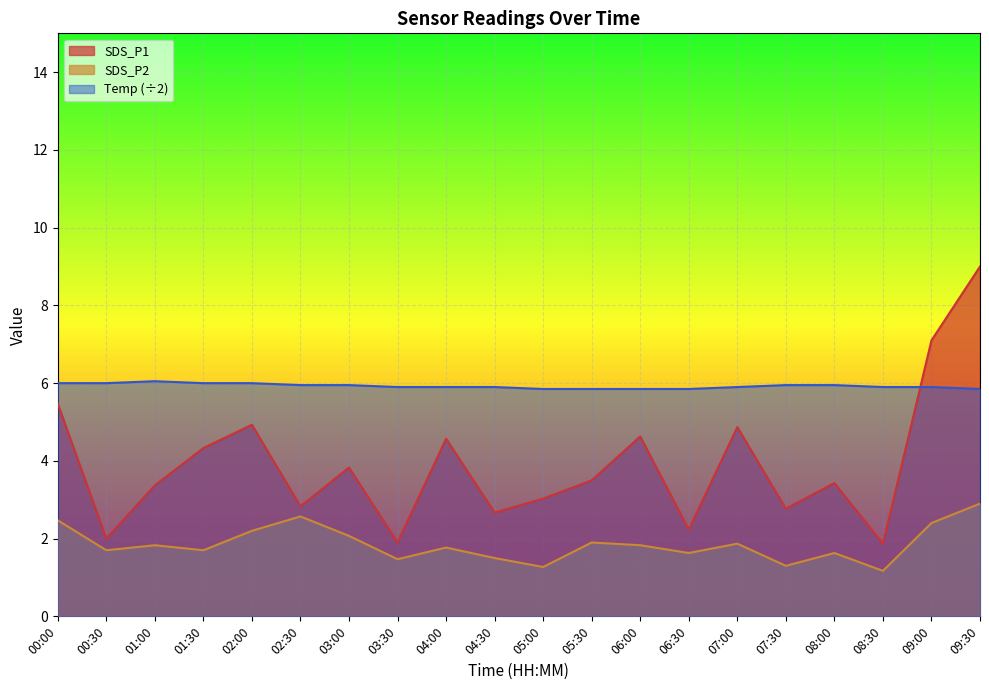

True or false: Temp has more than 0 interior local peaks.

True